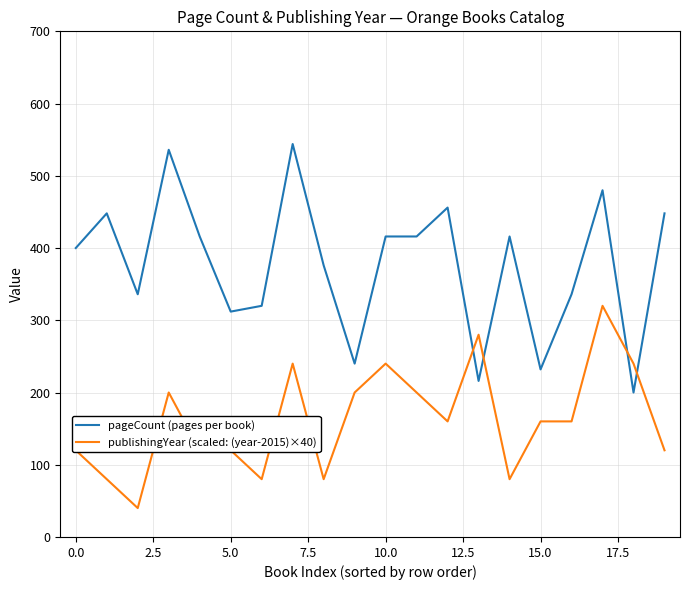

What is the difference between the maximum and minimum values in the pageCount (pages per book) series?

344